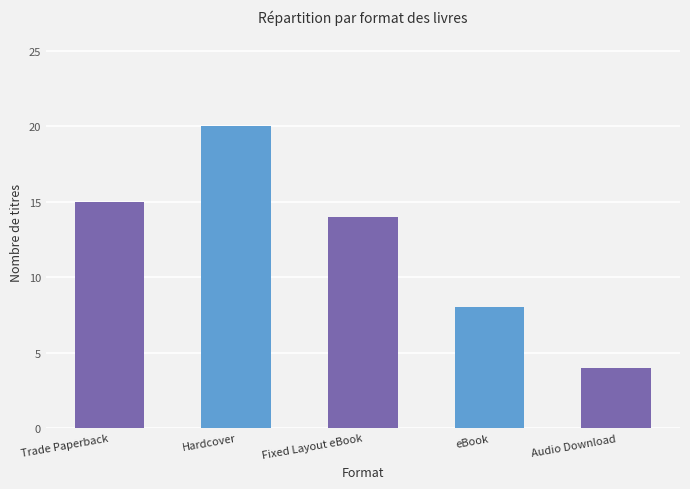

What is the average value?

12